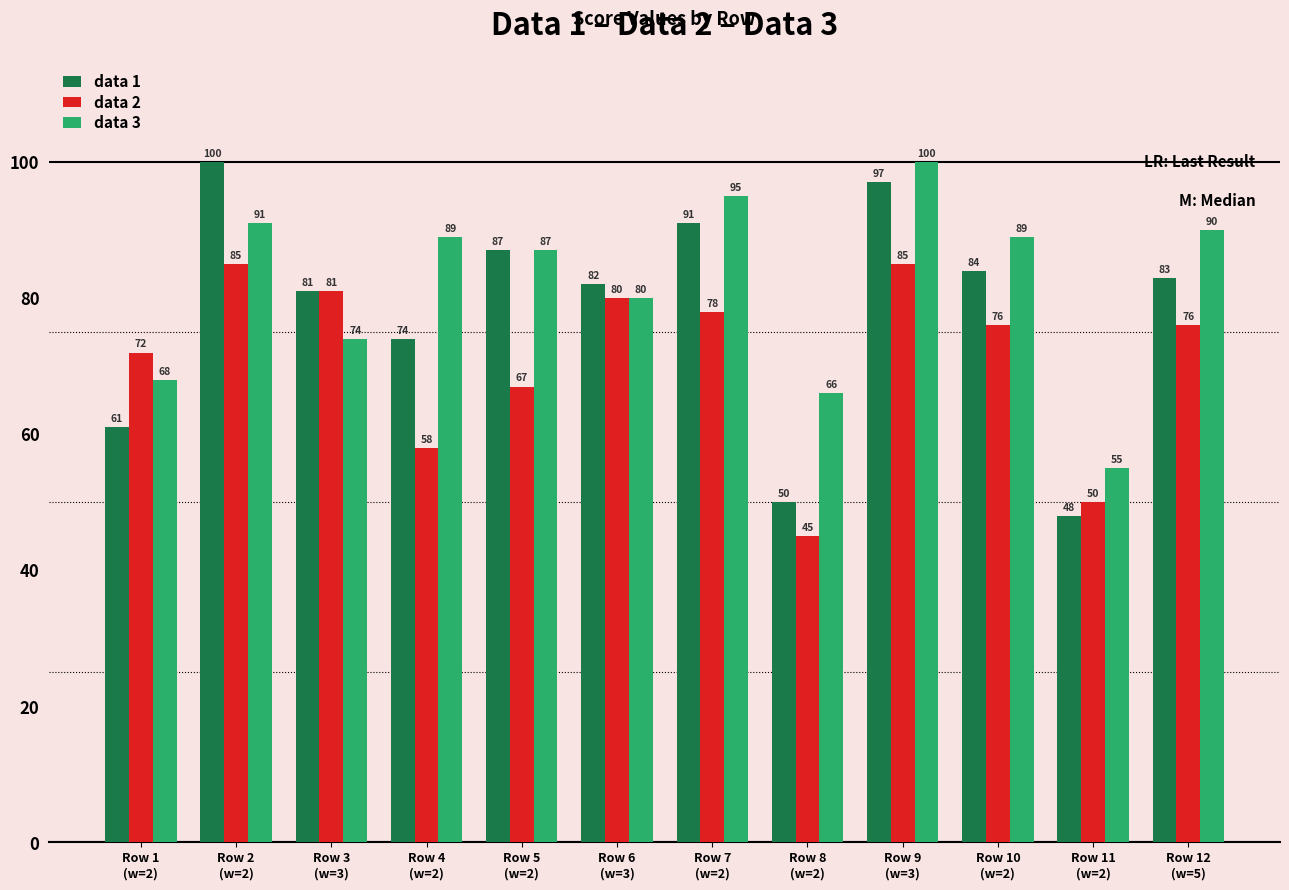

What is the label of the 8th bar from the left?

Row 8
(w=2)